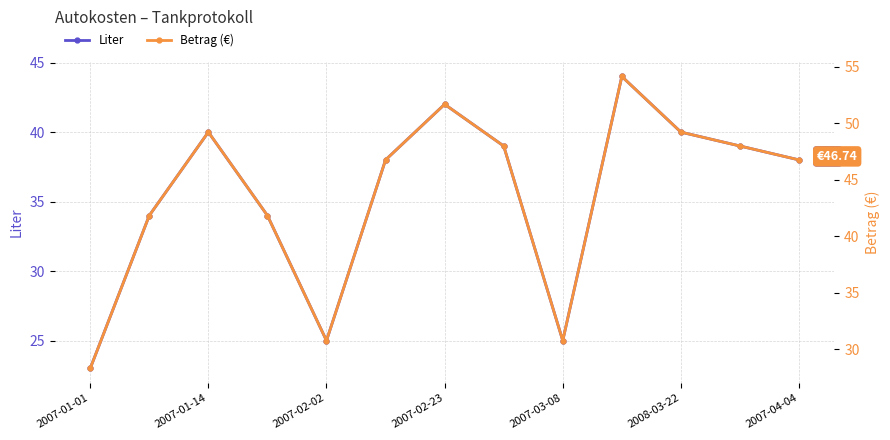

What is the average value of the Liter series?

35.5